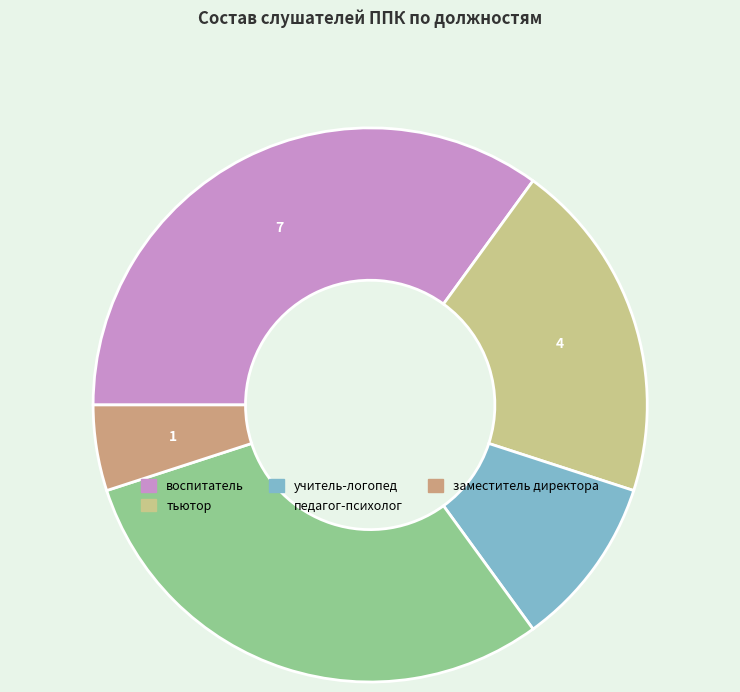

How many slices are in this pie chart?

5